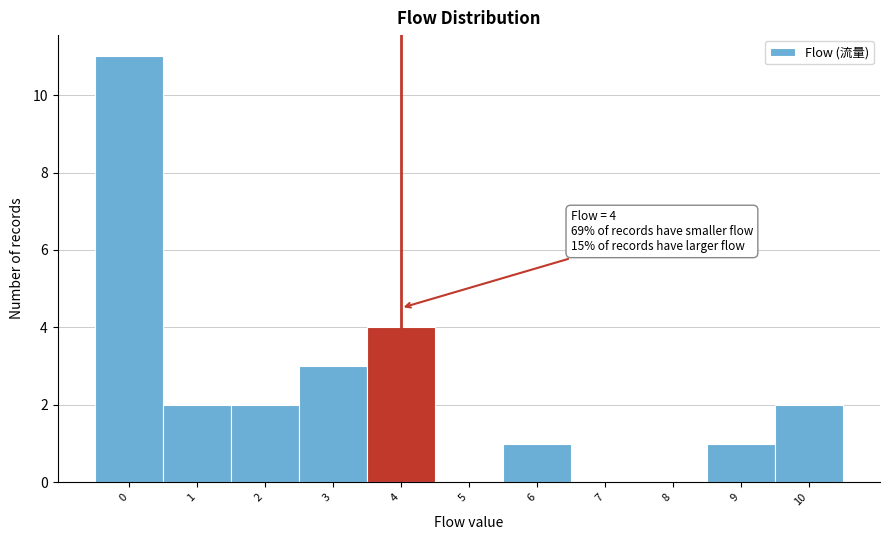

Reading left to right, list all the values displayed in this chart.

0=11	1=2	2=2	3=3	4=4	5=0	6=1	7=0	8=0	9=1	10=2